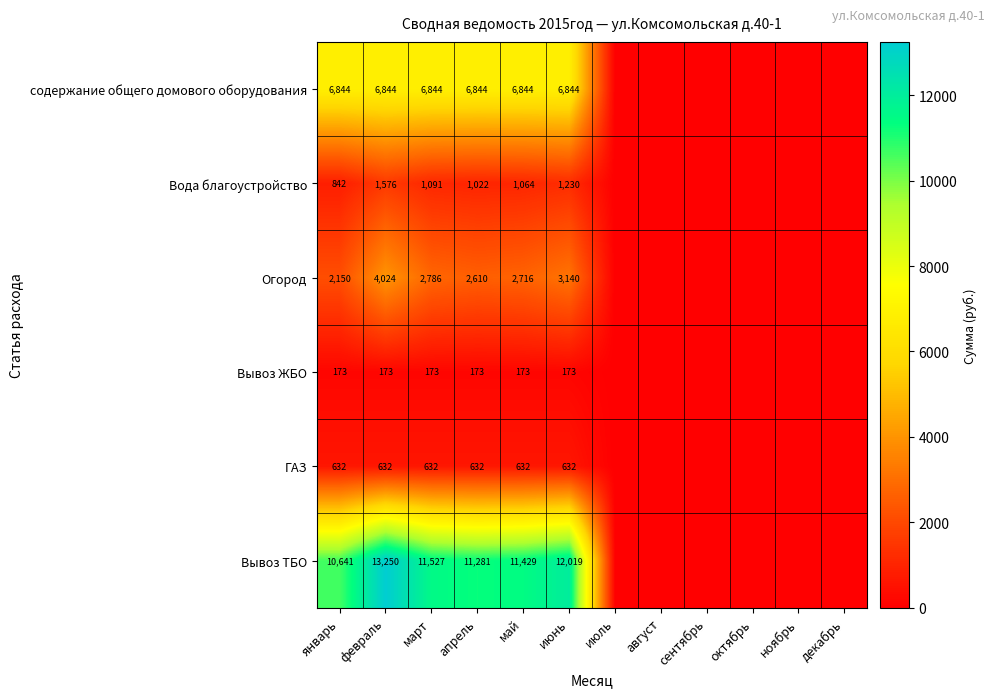

The содержание общего домового оборудования series shows 11252 at март. True or false?

False